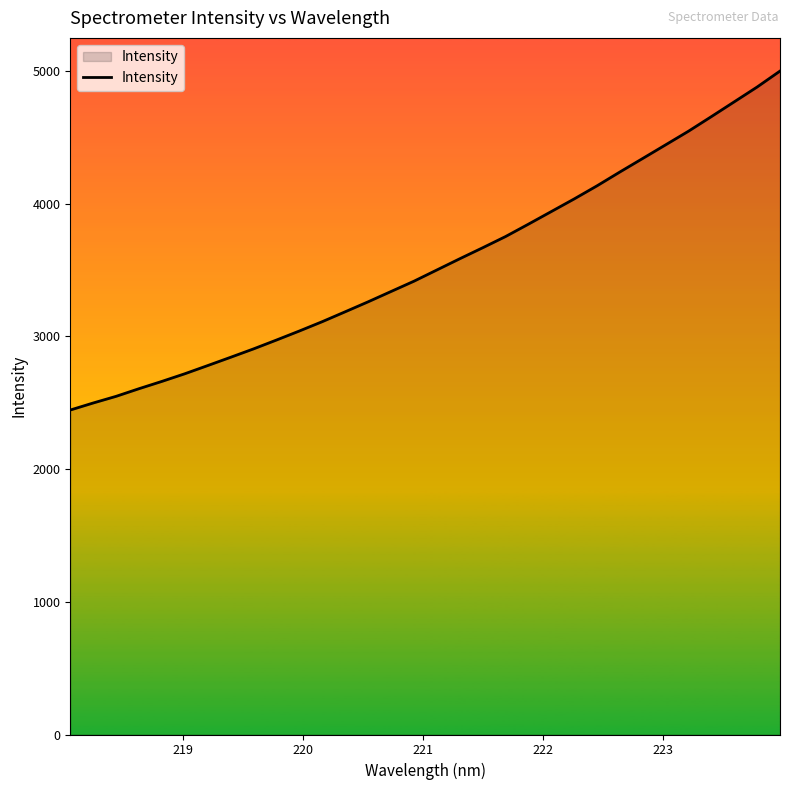

What is the difference between the second highest and minimum values?

2433.8